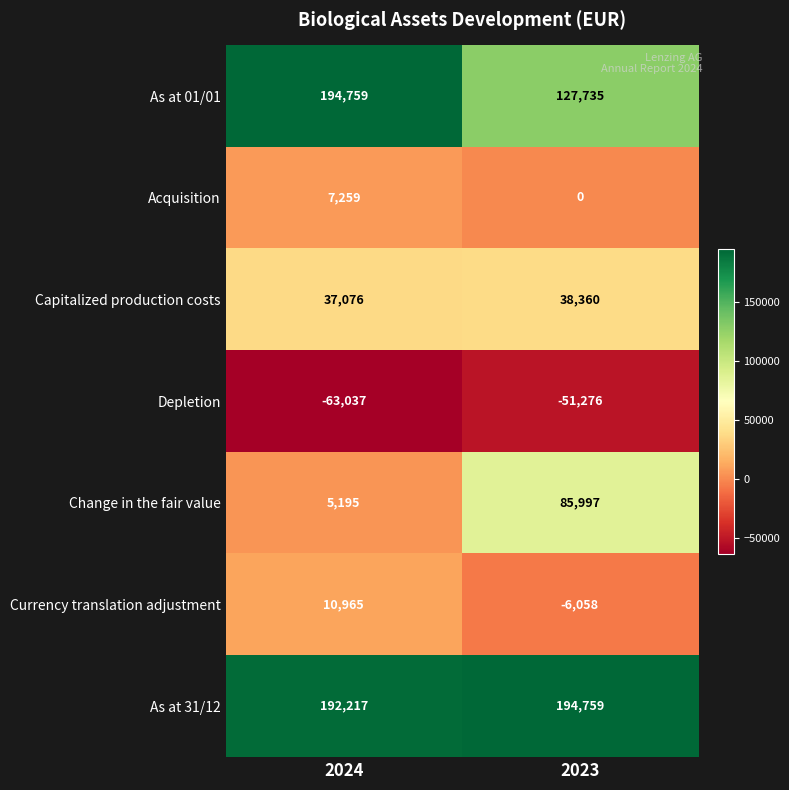

What is the maximum value for Capitalized production costs?

38360